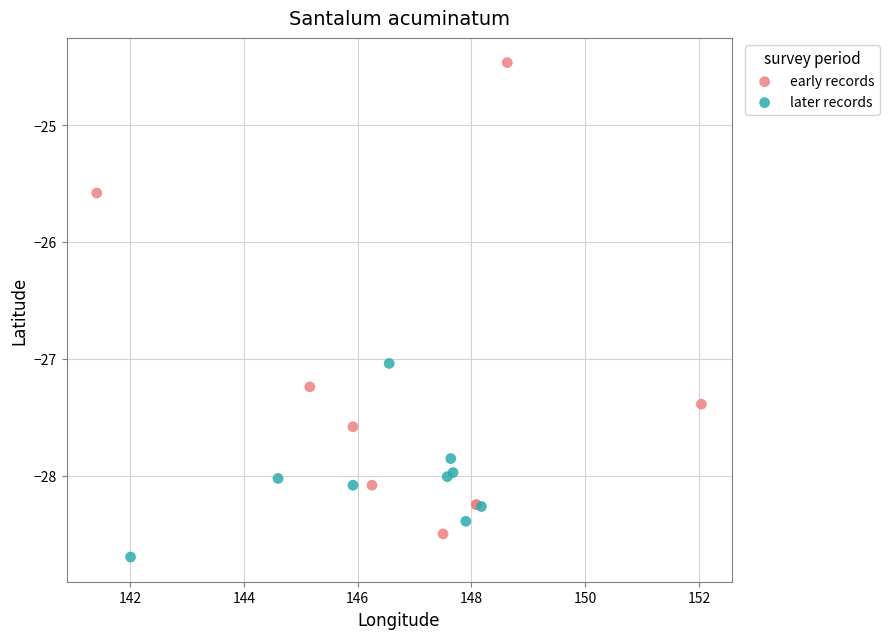

Which series contains the lowest Y value?

later records